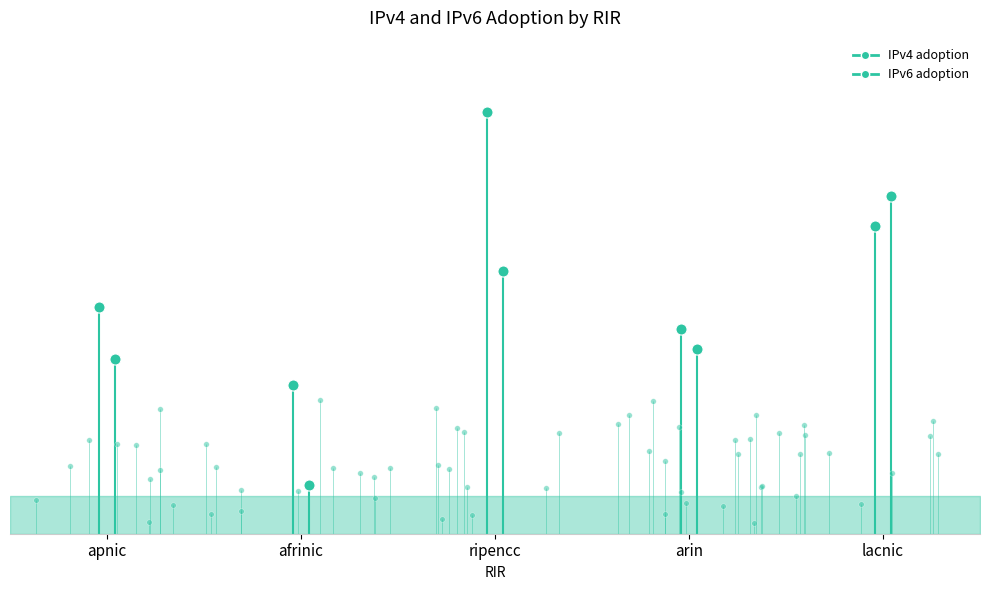

What is the label of the 1st point from the left?

apnic